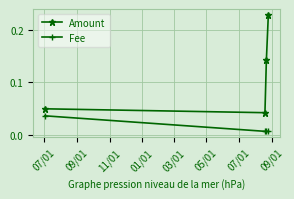

Which series has the largest range (max minus min)?

Amount